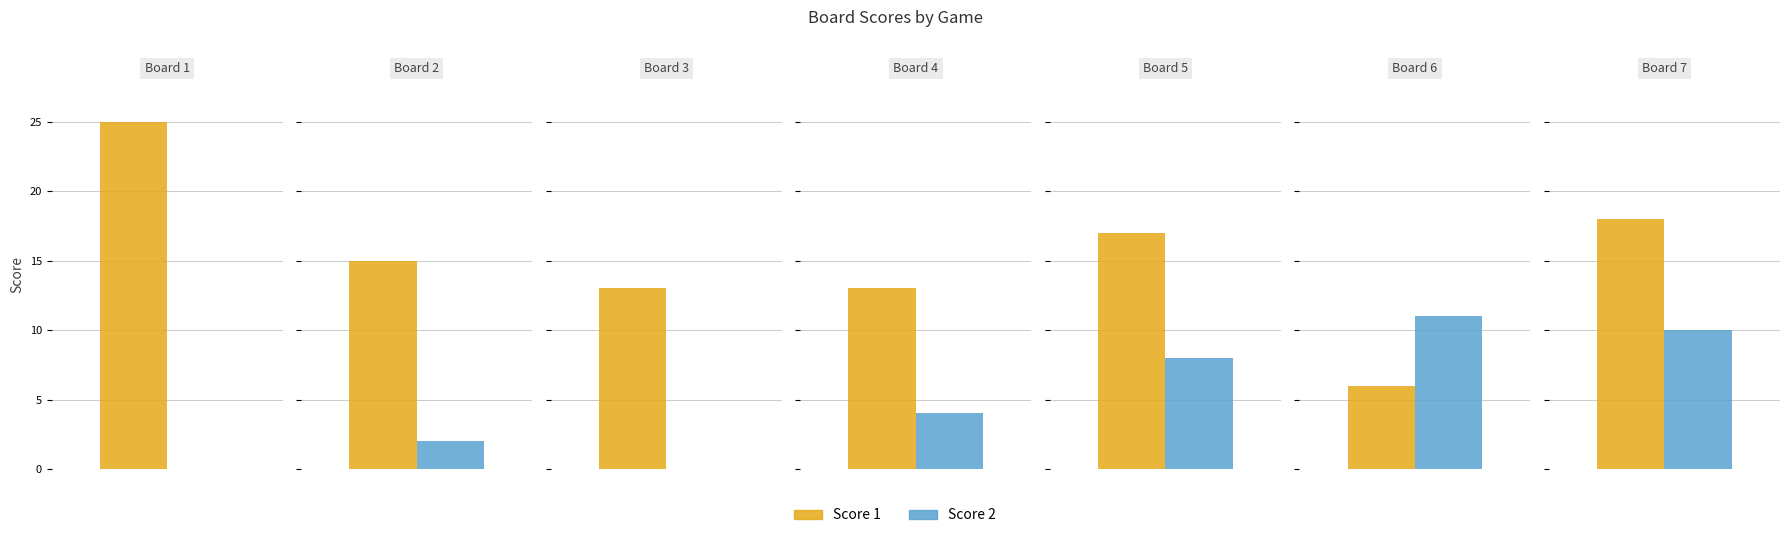

Is the value of Score 2 at 1 greater than the value of Score 1 at 2?

No